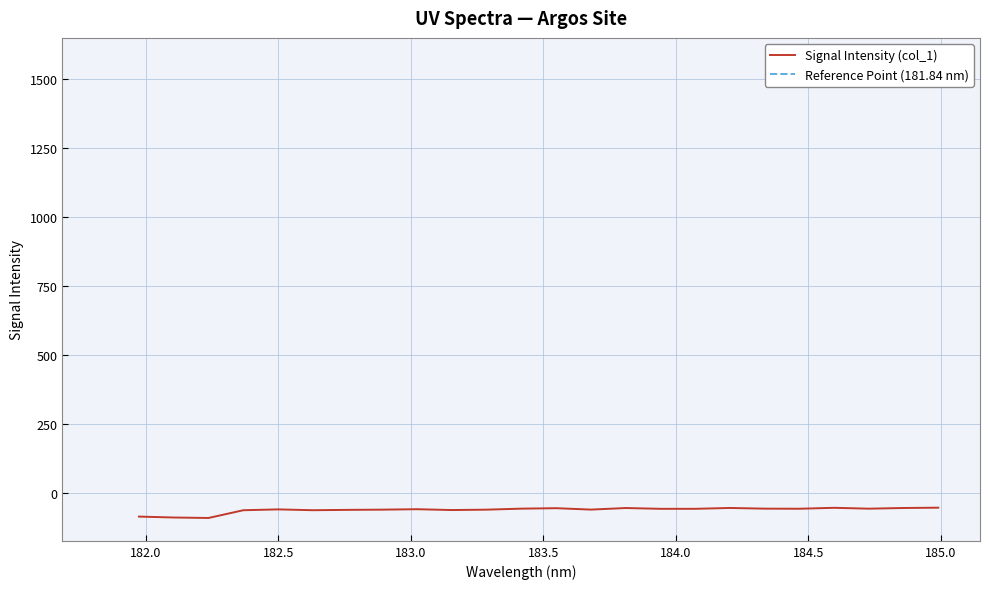

How many data points are above -57?

9